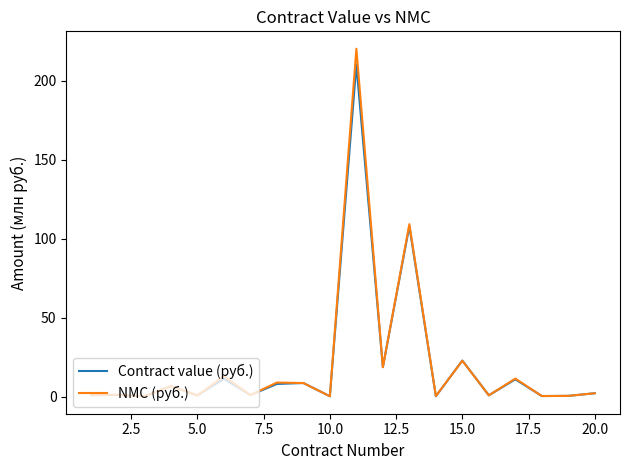

List the series in order of their peak value, highest first.

NMC (руб.), Contract value (руб.)